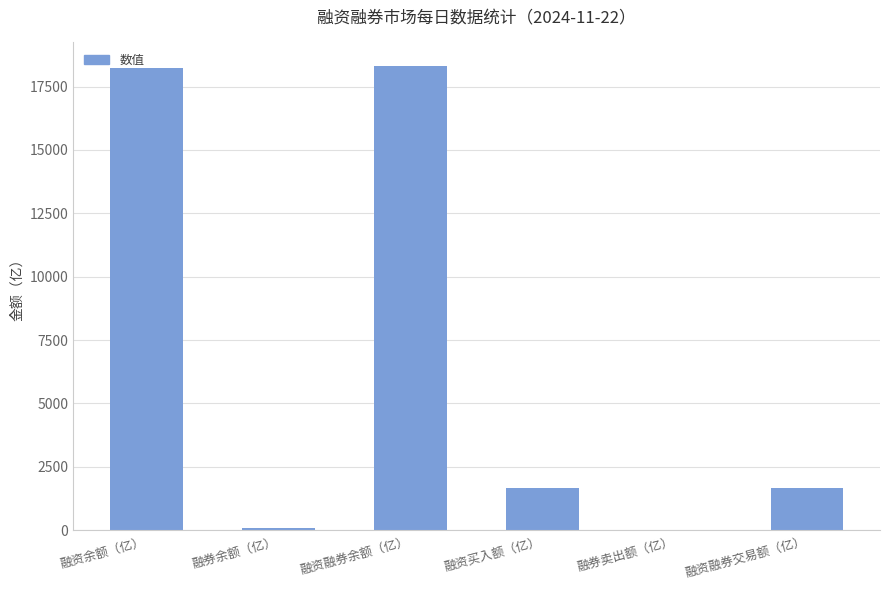

Which has a higher value, 融券余额（亿） or 融资买入额（亿）?

融资买入额（亿）